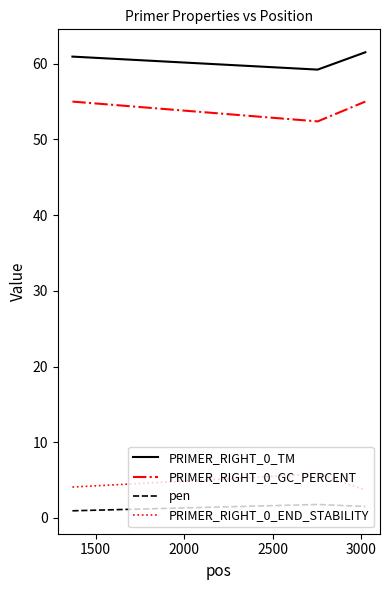

Which series has the largest total across all categories?

PRIMER_RIGHT_0_TM